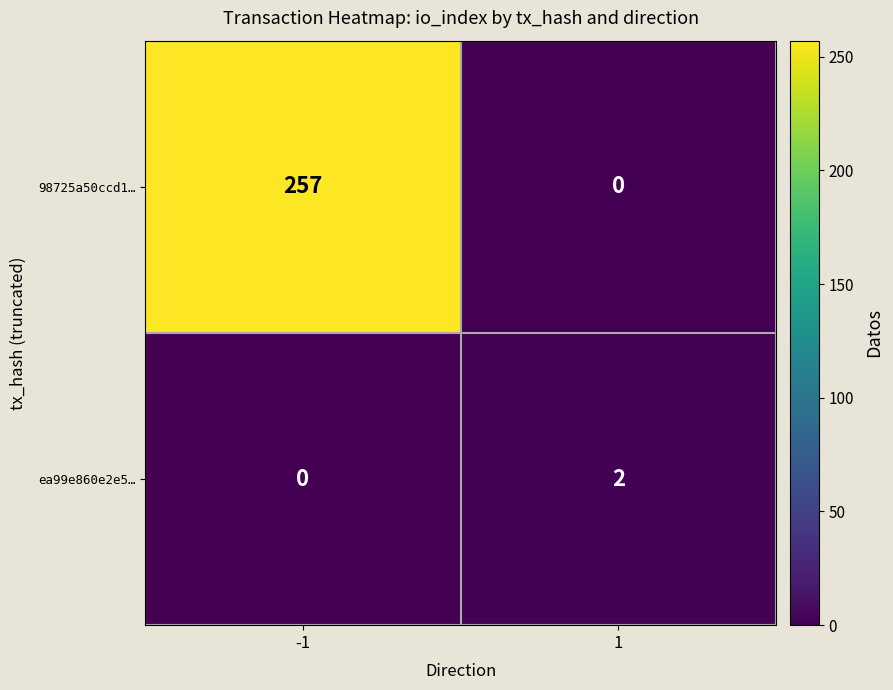

True or false: 98725a50ccd1… has a value of 152 at -1.

False